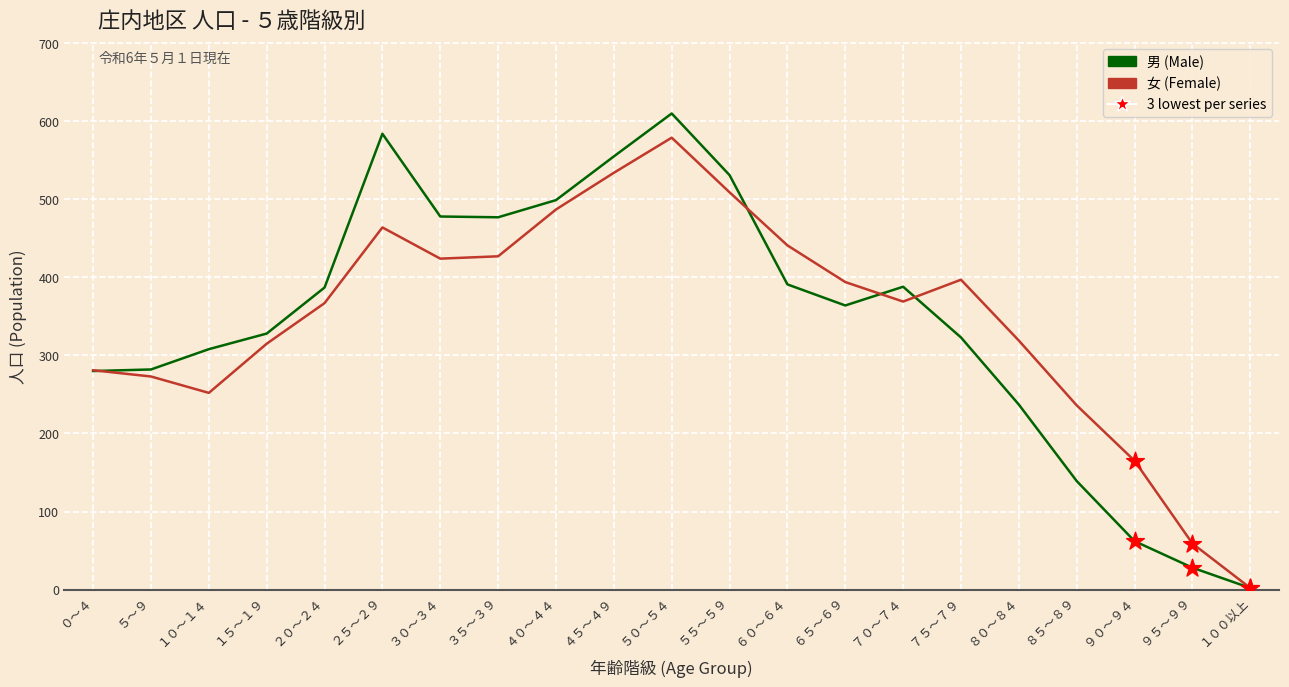

At which category is the sum across all series the highest?

５０～５４